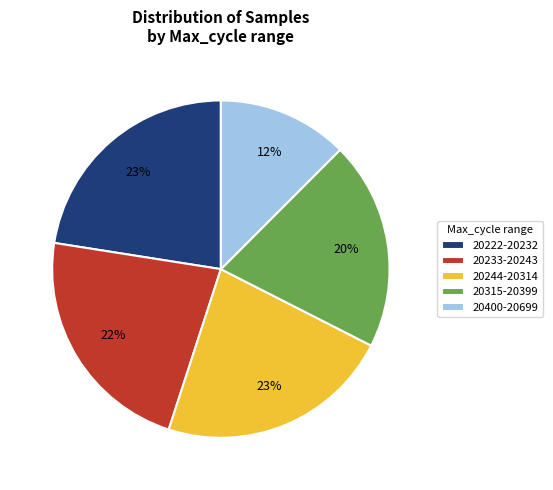

Is 20400-20699 the majority of the pie?

No